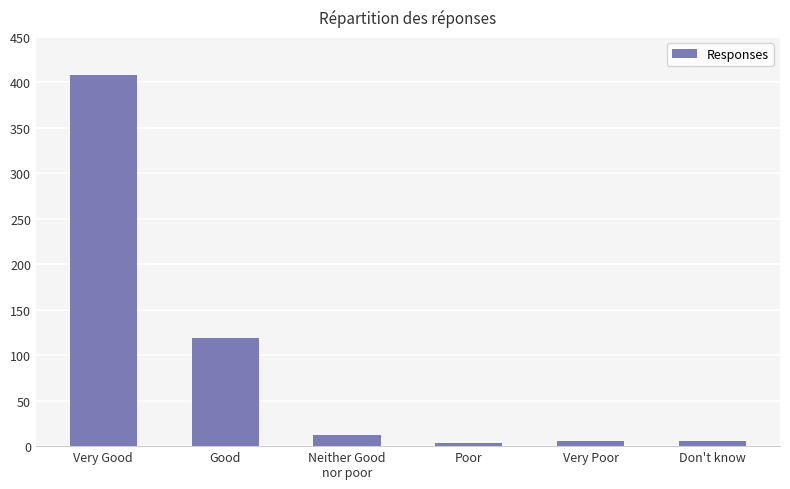

What is the sum of all values?

555